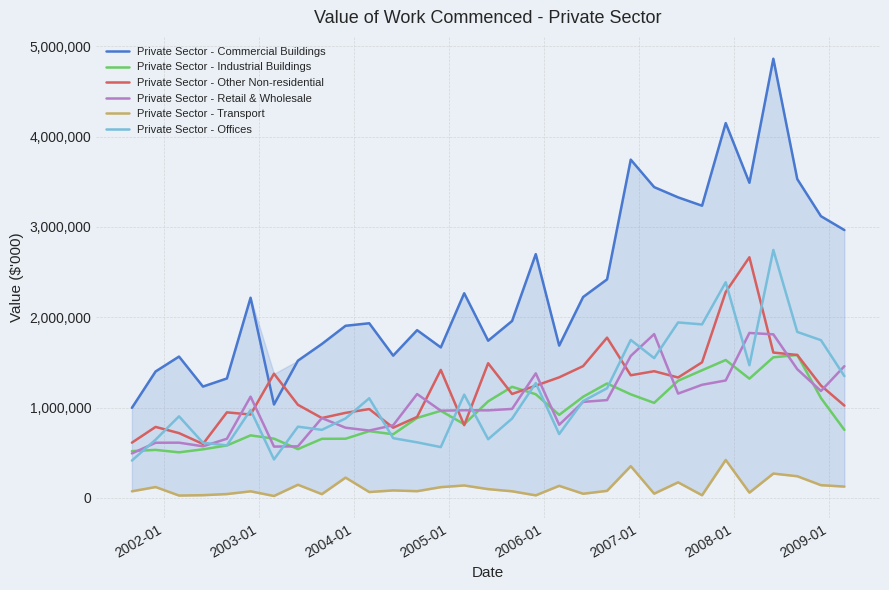

True or false: Private Sector - Retail & Wholesale and Private Sector - Commercial Buildings intersect in this chart.

False